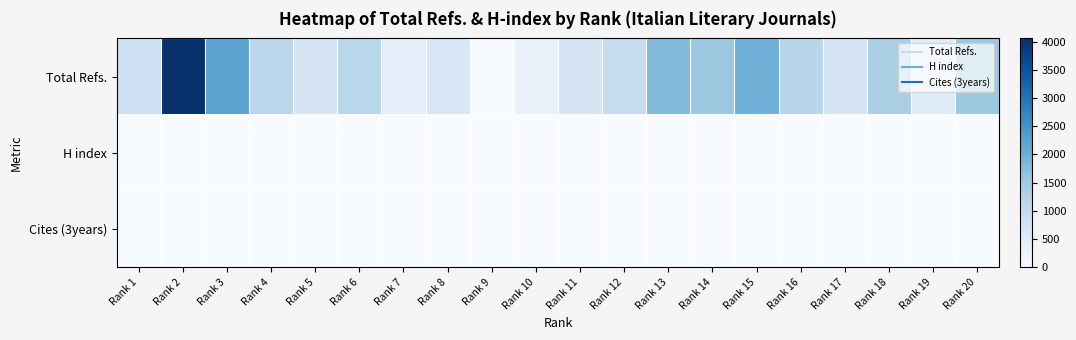

List the series in order of their peak value, lowest first.

Cites (3years), H index, Total Refs.